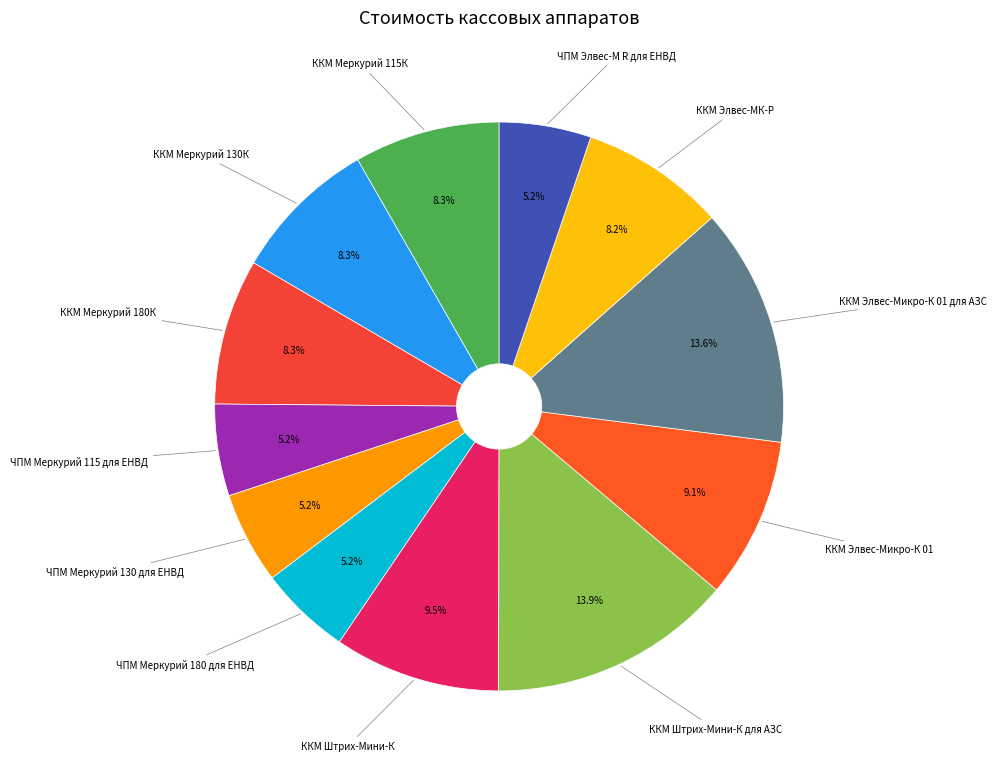

Does ККМ Меркурий 115К represent more than half of the total?

No